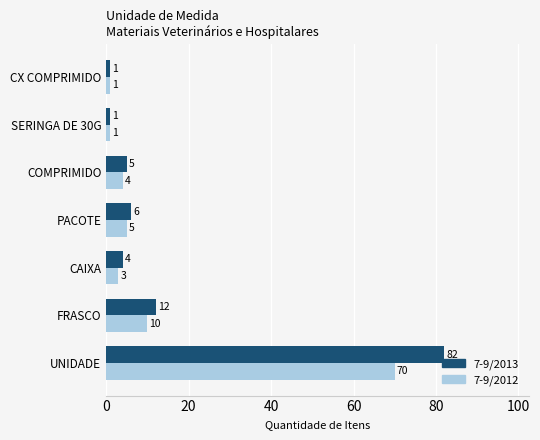

Between FRASCO and CAIXA, which series saw the biggest shift?

7-9/2013